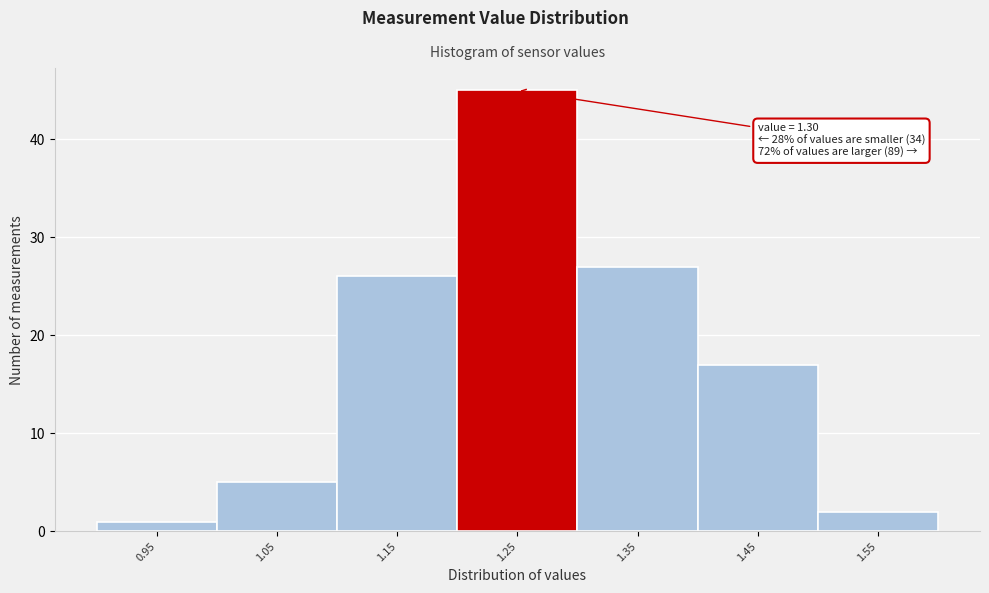

Reading left to right, what are all the values shown in this chart?

1	5	26	45	27	17	2